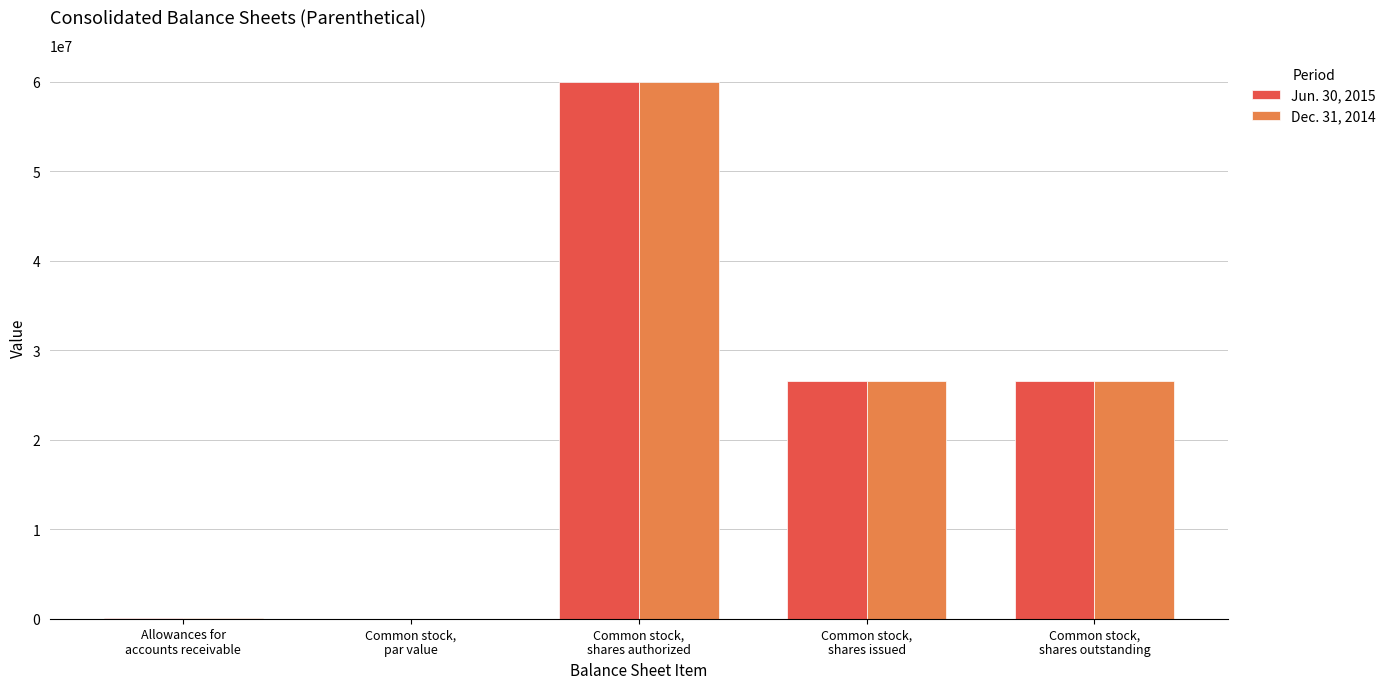

What is the sum of all Dec. 31, 2014 values?

113193766.0